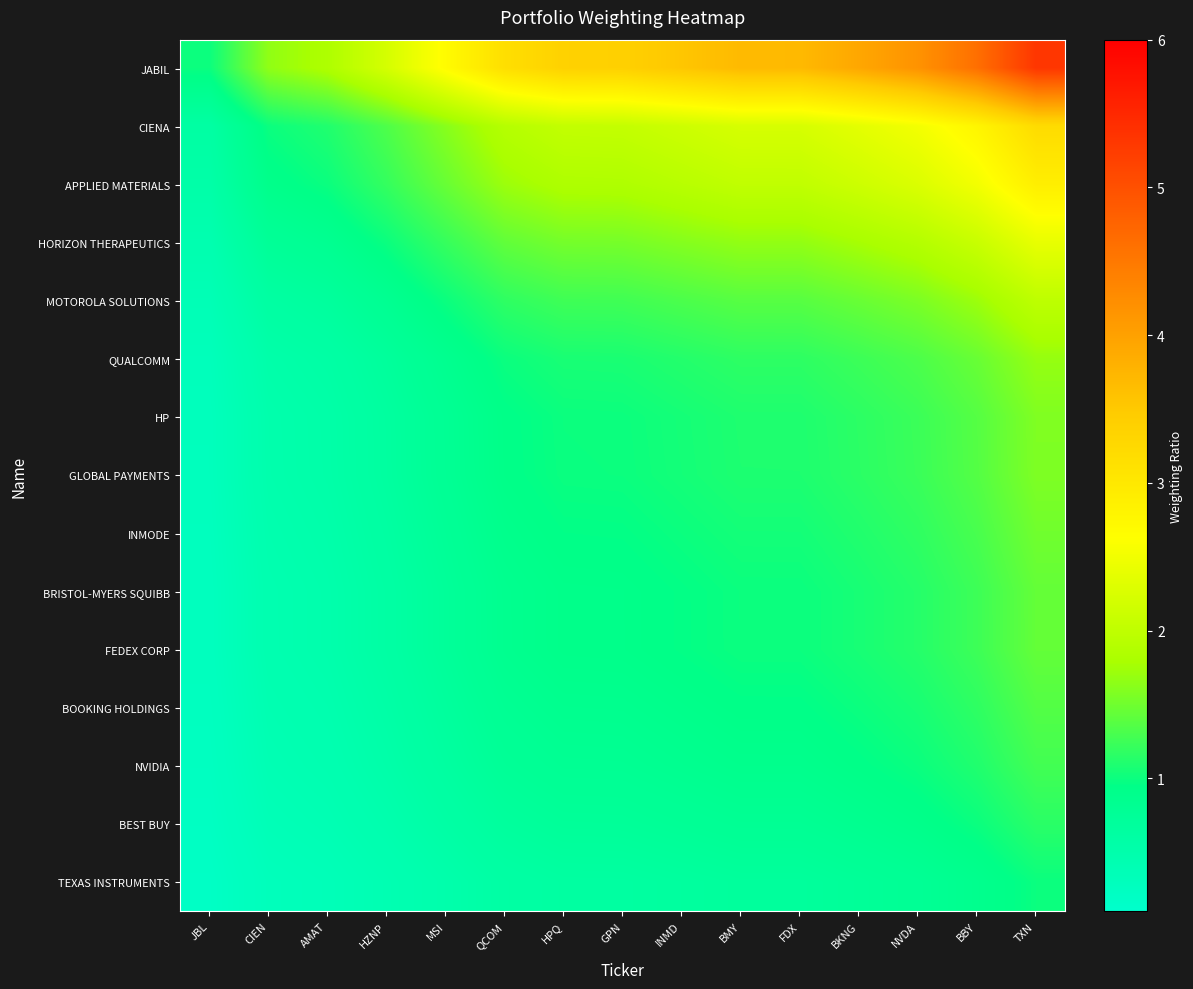

Which series has the widest spread of values?

JABIL